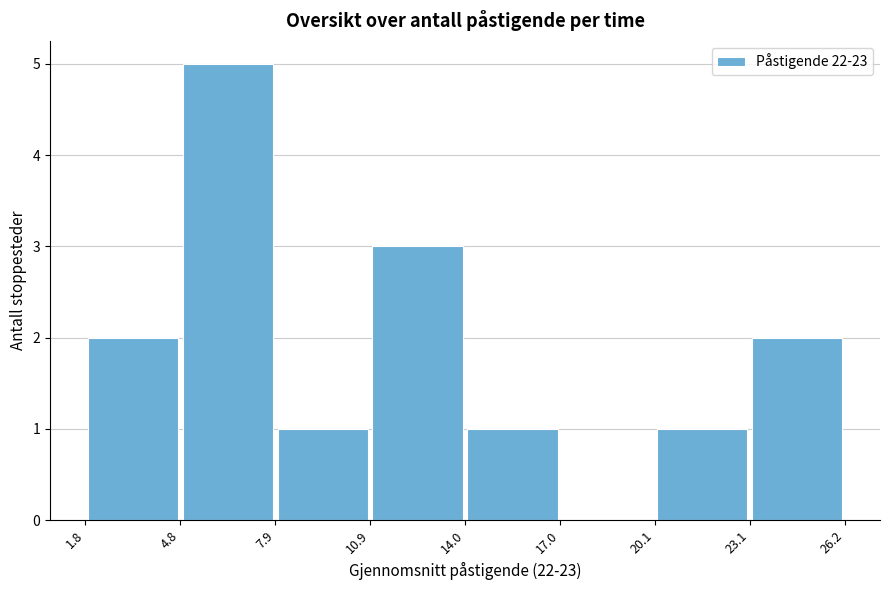

How tall is the bar that spans 4.8 to 7.9 on the x-axis? The values are not printed on the chart, so give them approximately, as read against the axis.

5